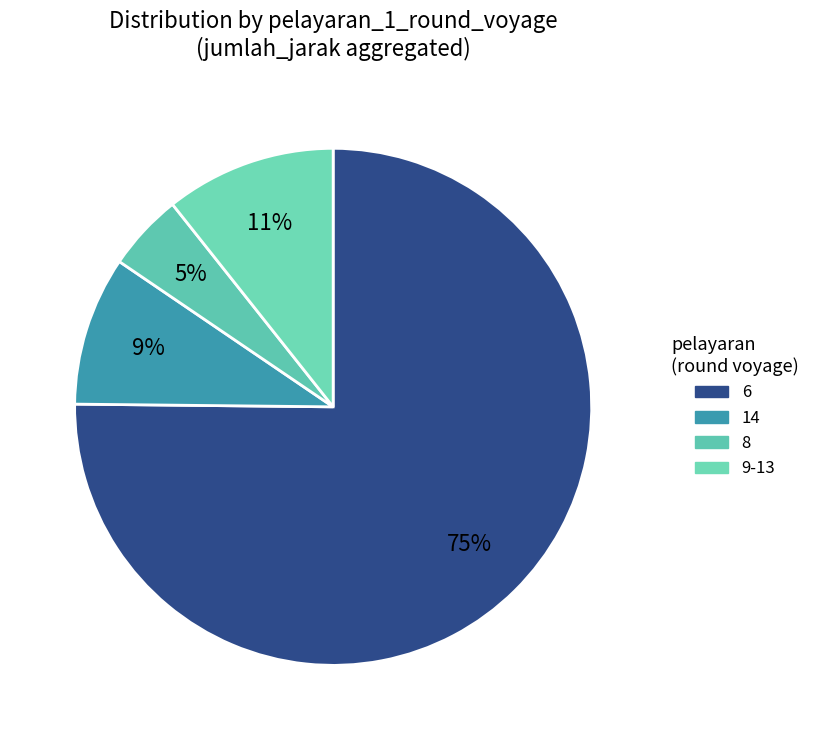

Count the number of slices in the pie.

4